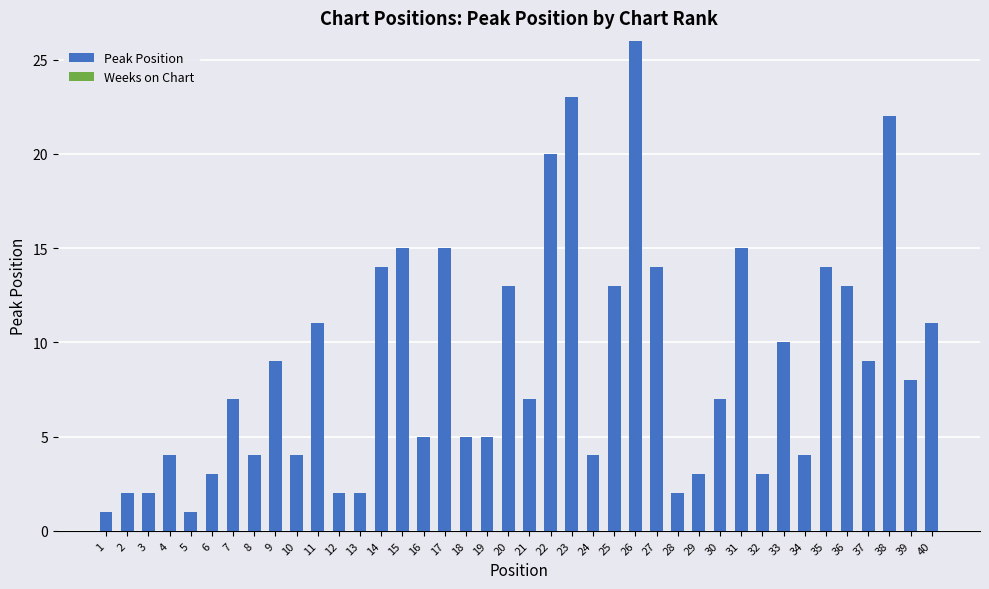

What is the ratio of the value at 4 to the value at 19?

0.8